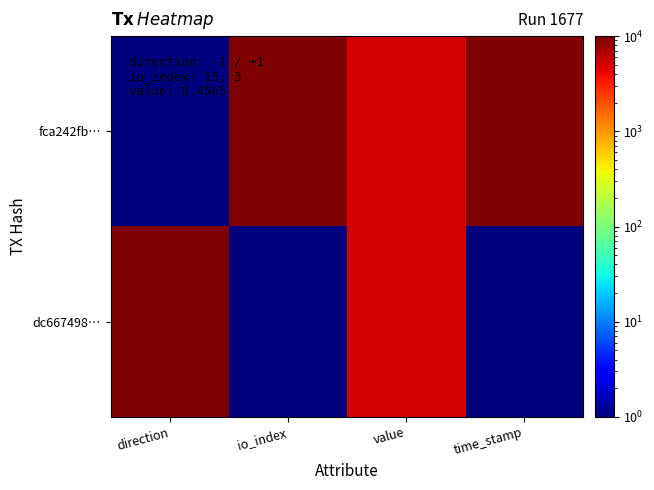

Count the number of categories in the chart.

4